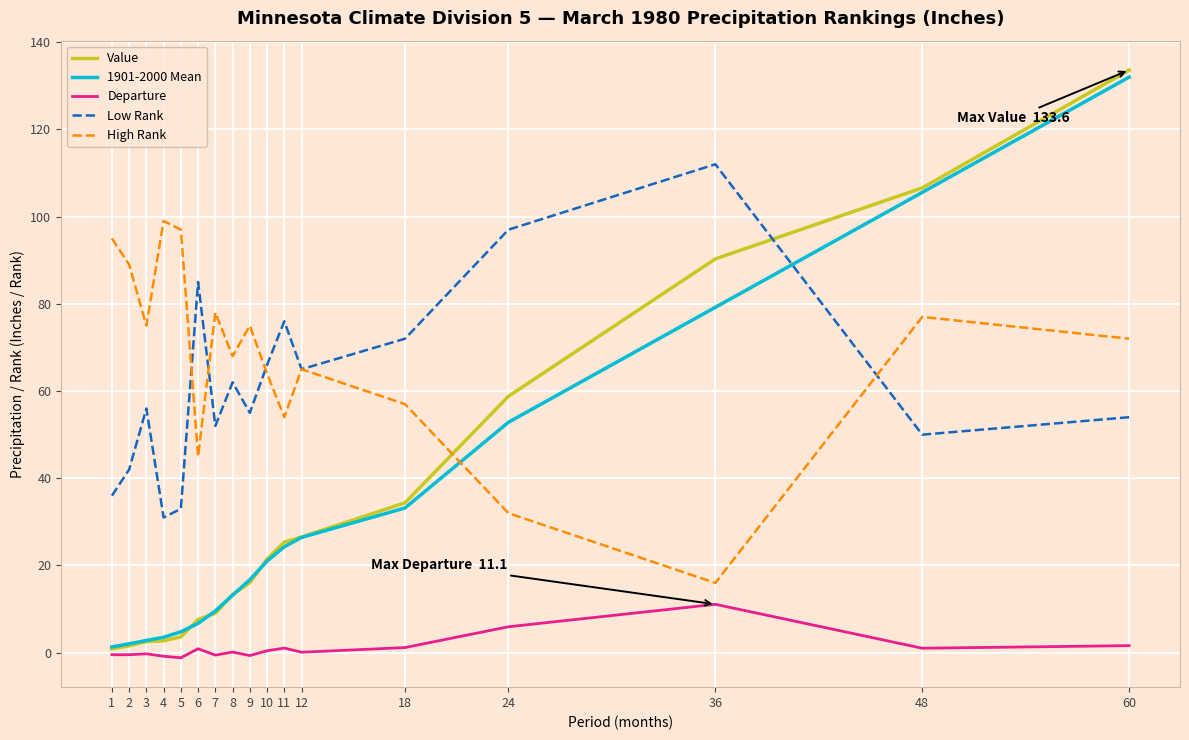

How many series are shown in this chart?

5